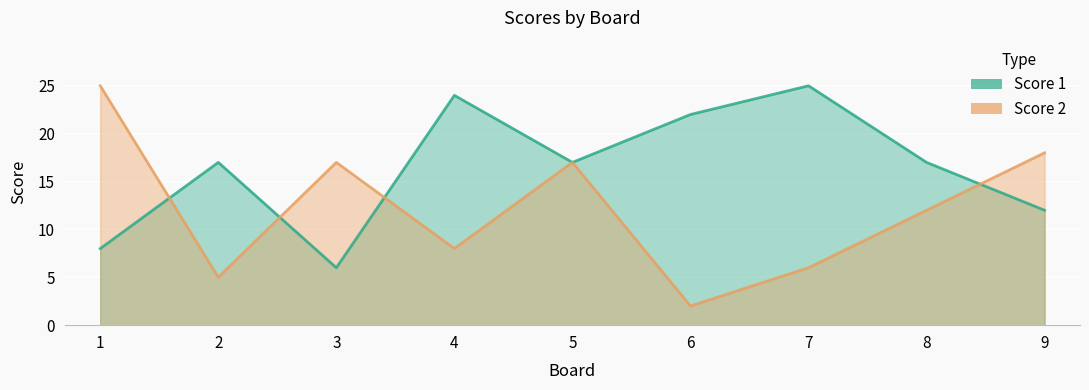

True or false: Score 2 and Score 1 cross at least once.

True